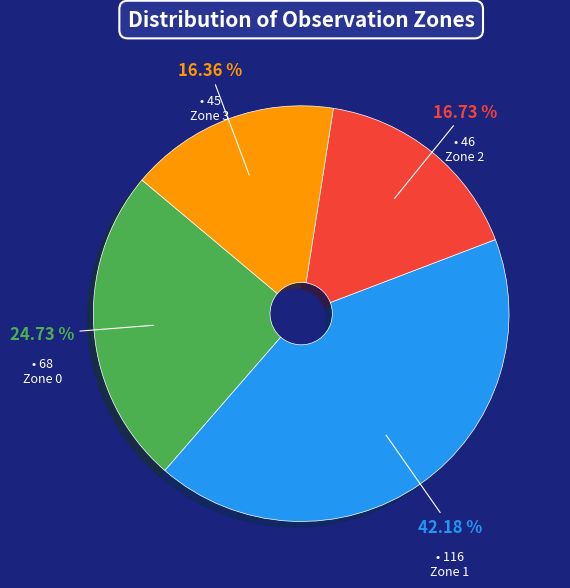

Do Zone 3 and Zone 0 together represent more than half of the pie?

No